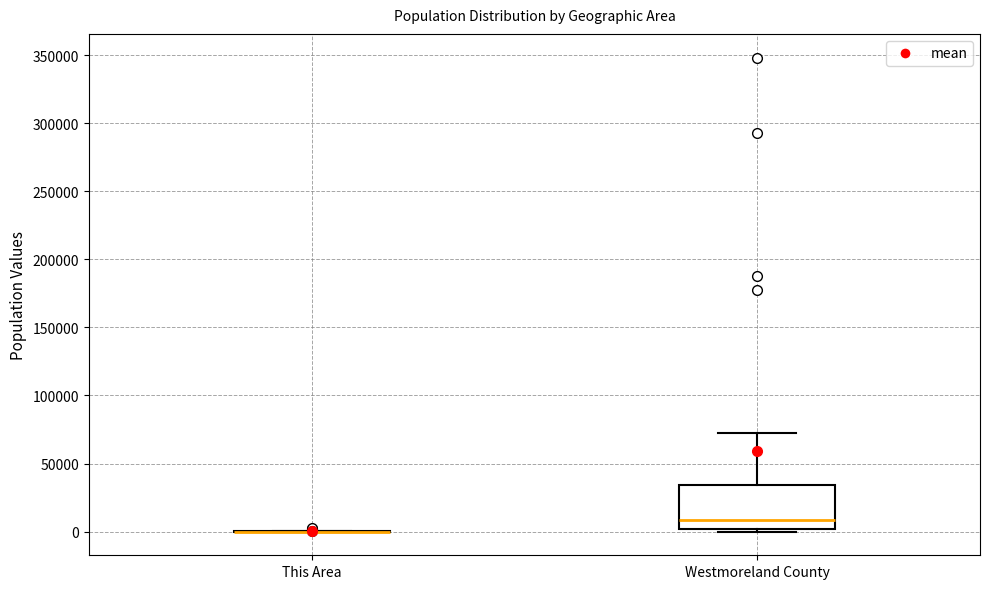

Reading left to right, transcribe this box plot: for each box, give where its median line is, the range the box spans, and where its two whiskers end, as read against the y-axis. The values are not printed on the chart, so give them approximately, as read against the axis.

This Area: box collapsed to a line at 0, whiskers 0 to 0
Westmoreland County: median 10000, box 0 to 35000, whiskers 0 (just below the box's lower edge) to 75000